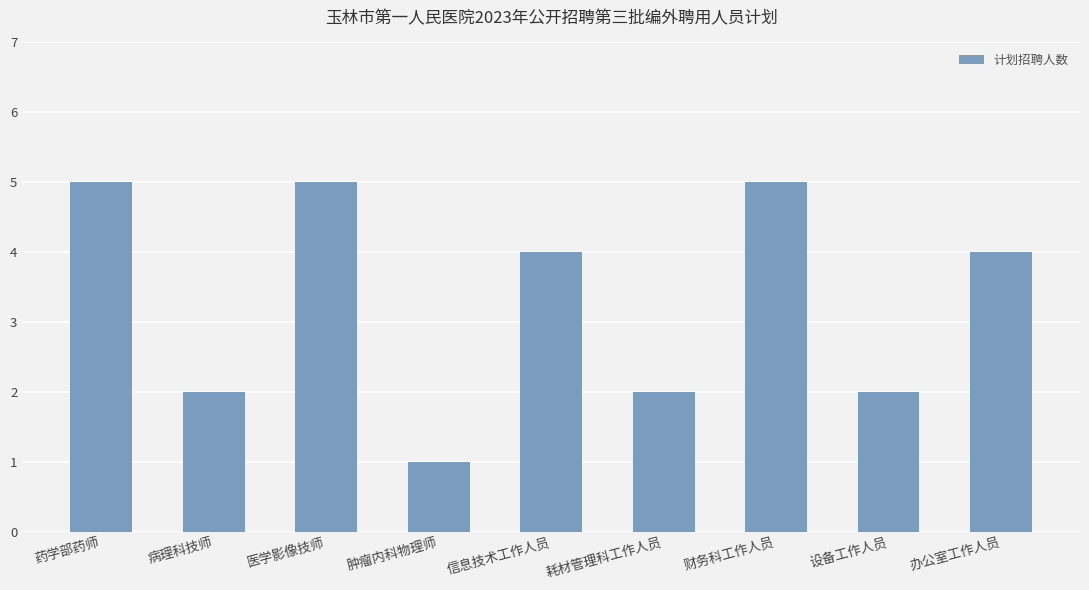

The chart shows a value of 5 at 药学部药师. True or false?

True